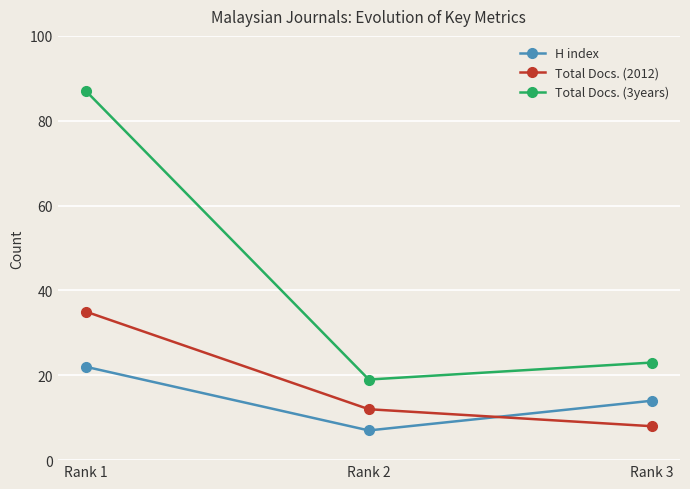

At which label does Total Docs. (2012) reach its minimum?

Rank 3